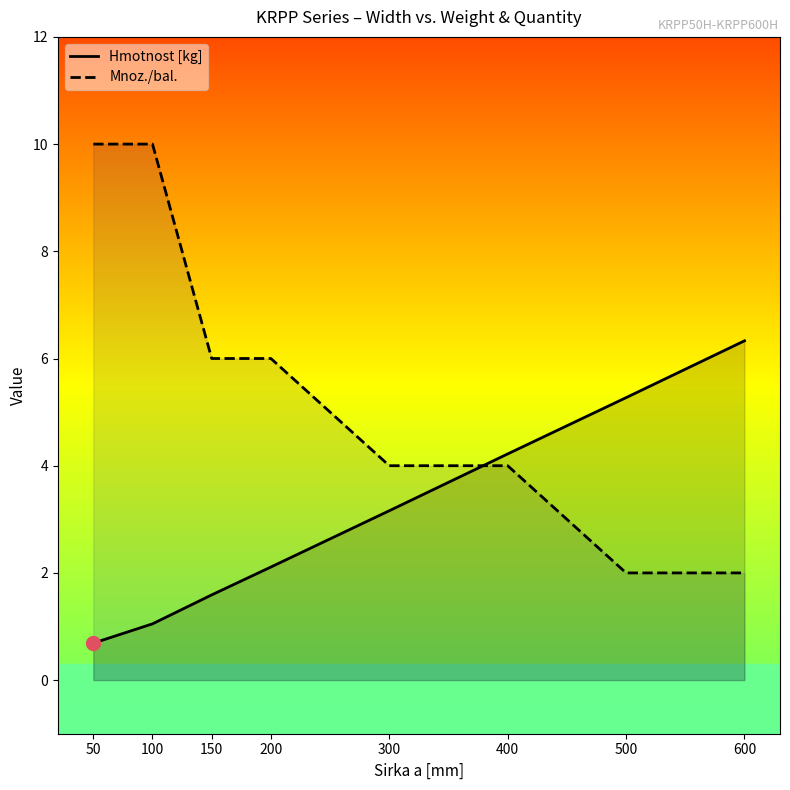

Rank the series by their maximum value, from lowest to highest.

Hmotnost [kg], Mnoz./bal.